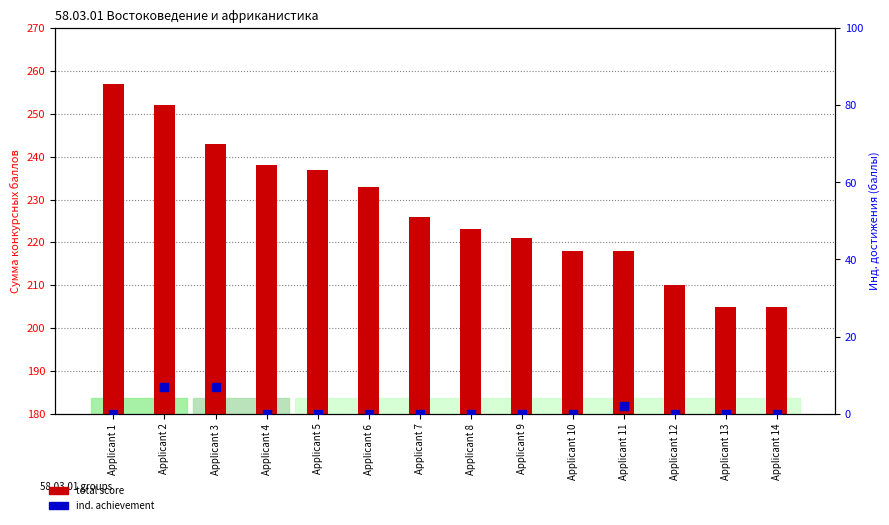

Which series contains the highest Y value?

total score